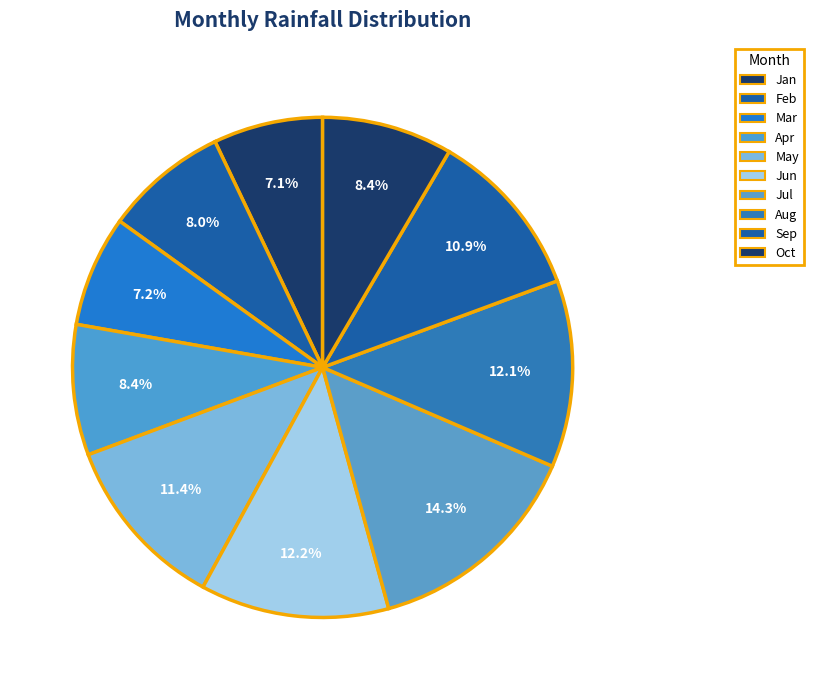

What percentage is the Jun slice, to the nearest percent?

12%